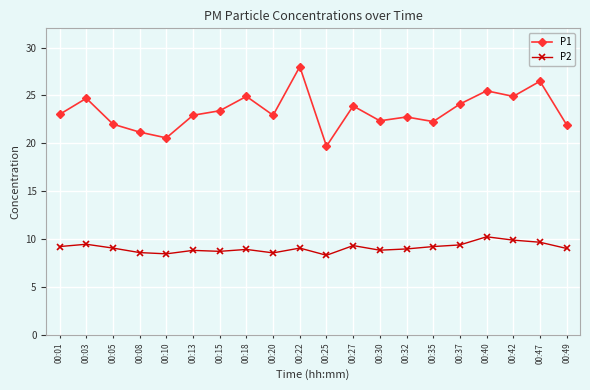

Is the value of P1 at 00:05 greater than the value of P2 at 00:10?

Yes